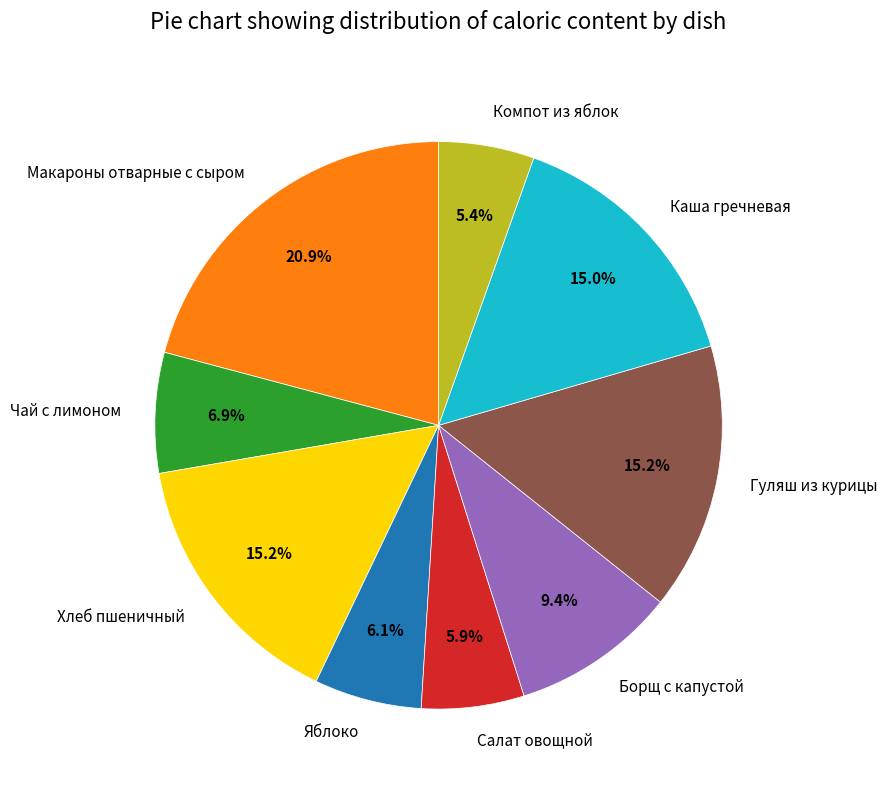

What percentage is the Хлеб пшеничный slice, to the nearest percent?

15%